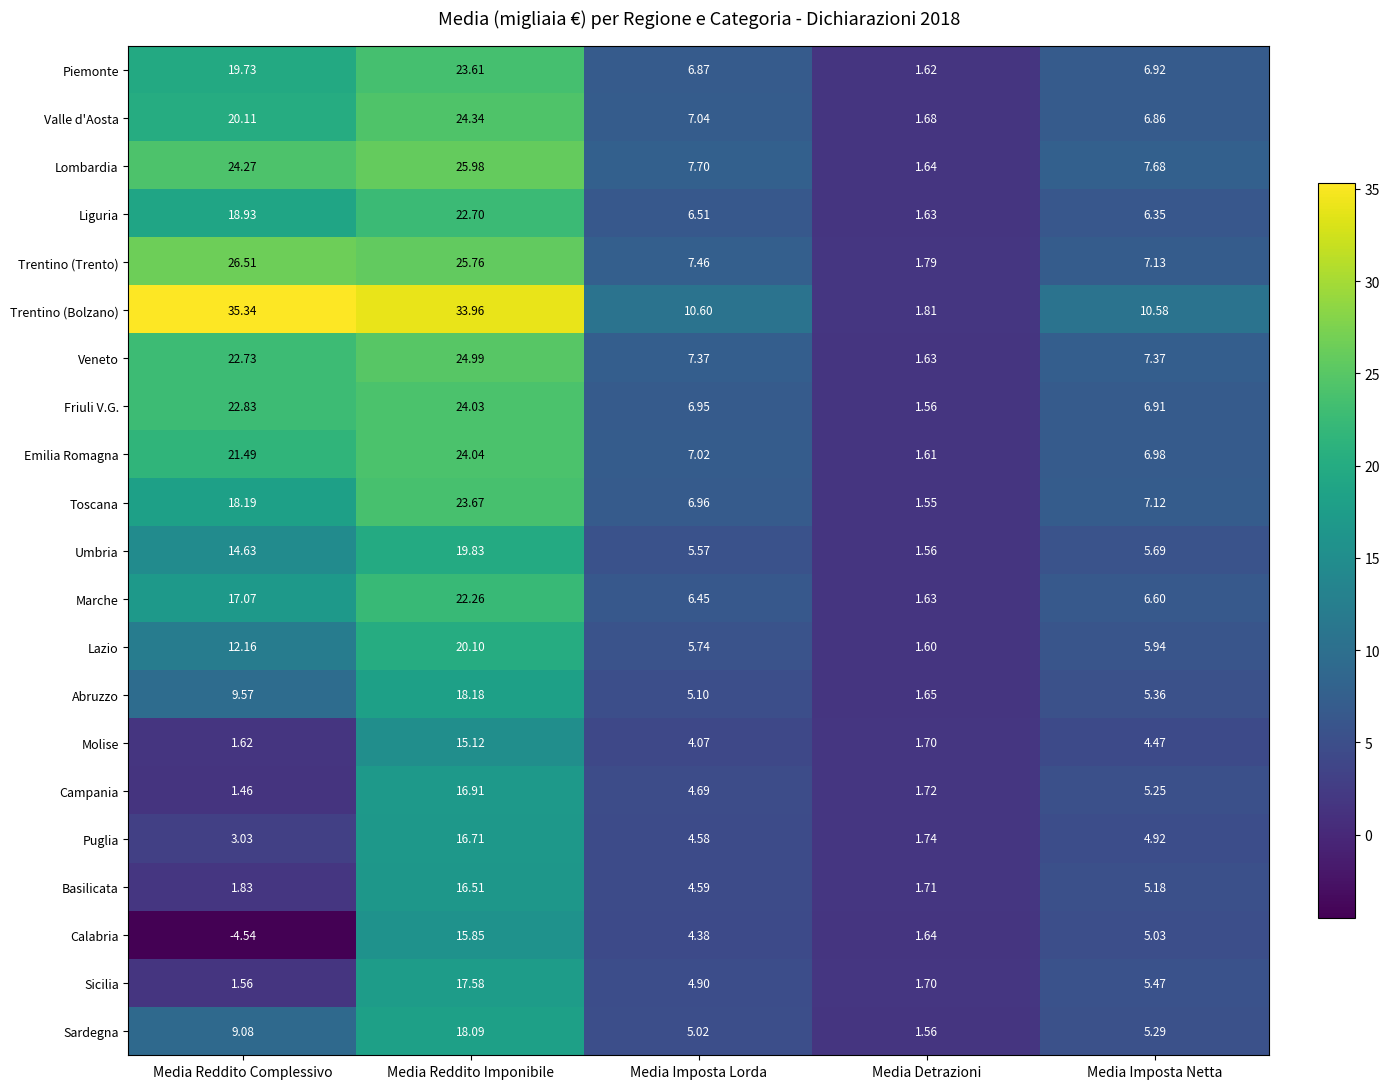

Which series has the largest range (max minus min)?

Trentino (Bolzano)